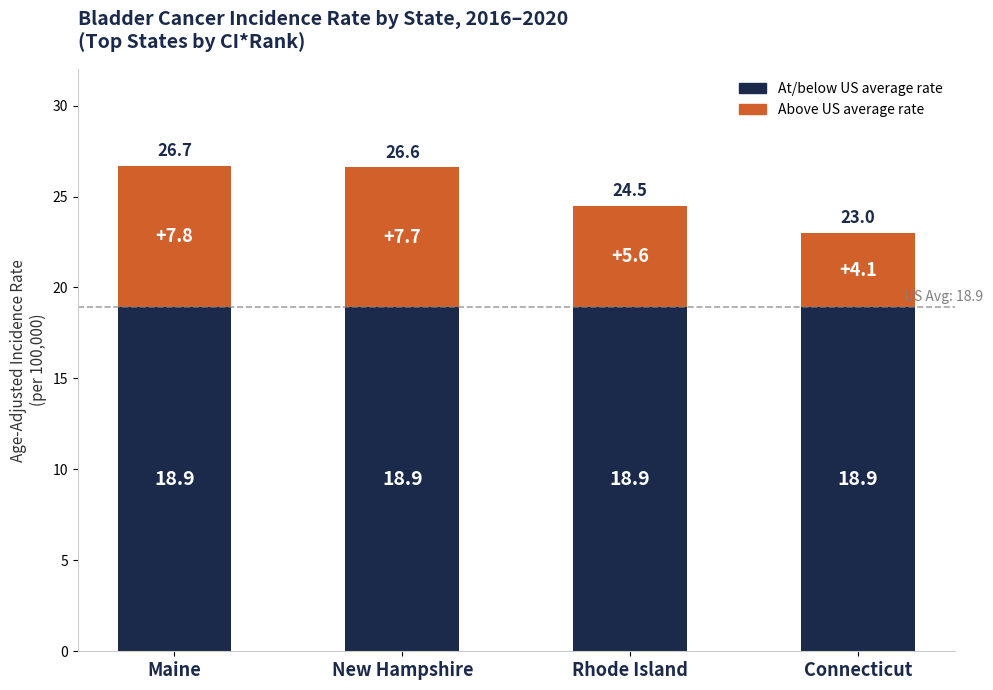

What is the total value across all series at Maine?

26.7